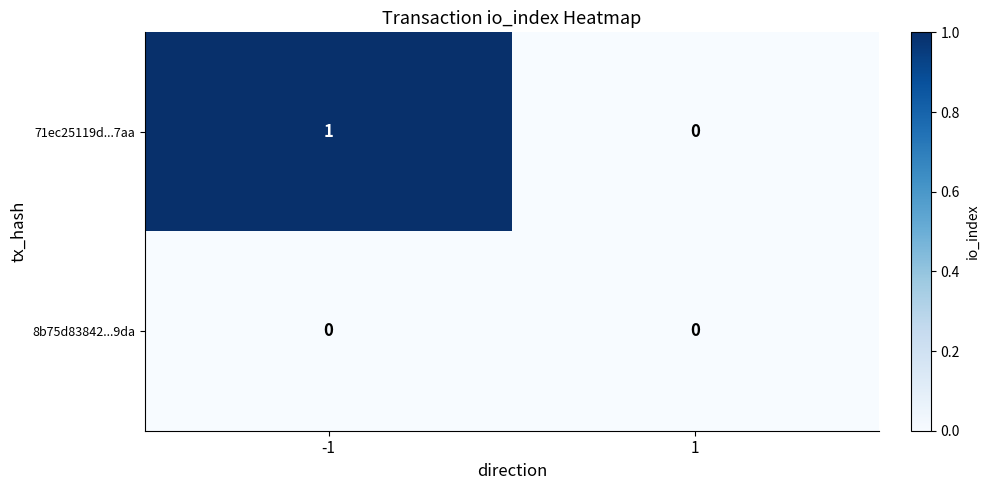

Which series has the largest total across all categories?

71ec25119d...7aa